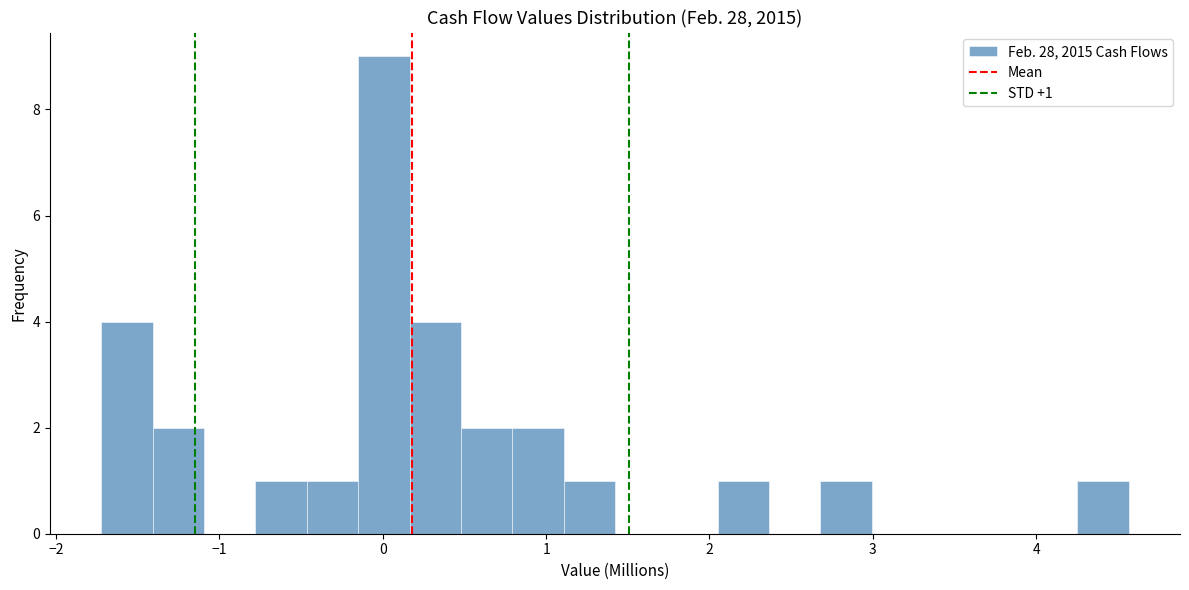

Around what value on the x-axis is the tallest bar? Give the approximate position of its centre, as read against the axis.

0.0